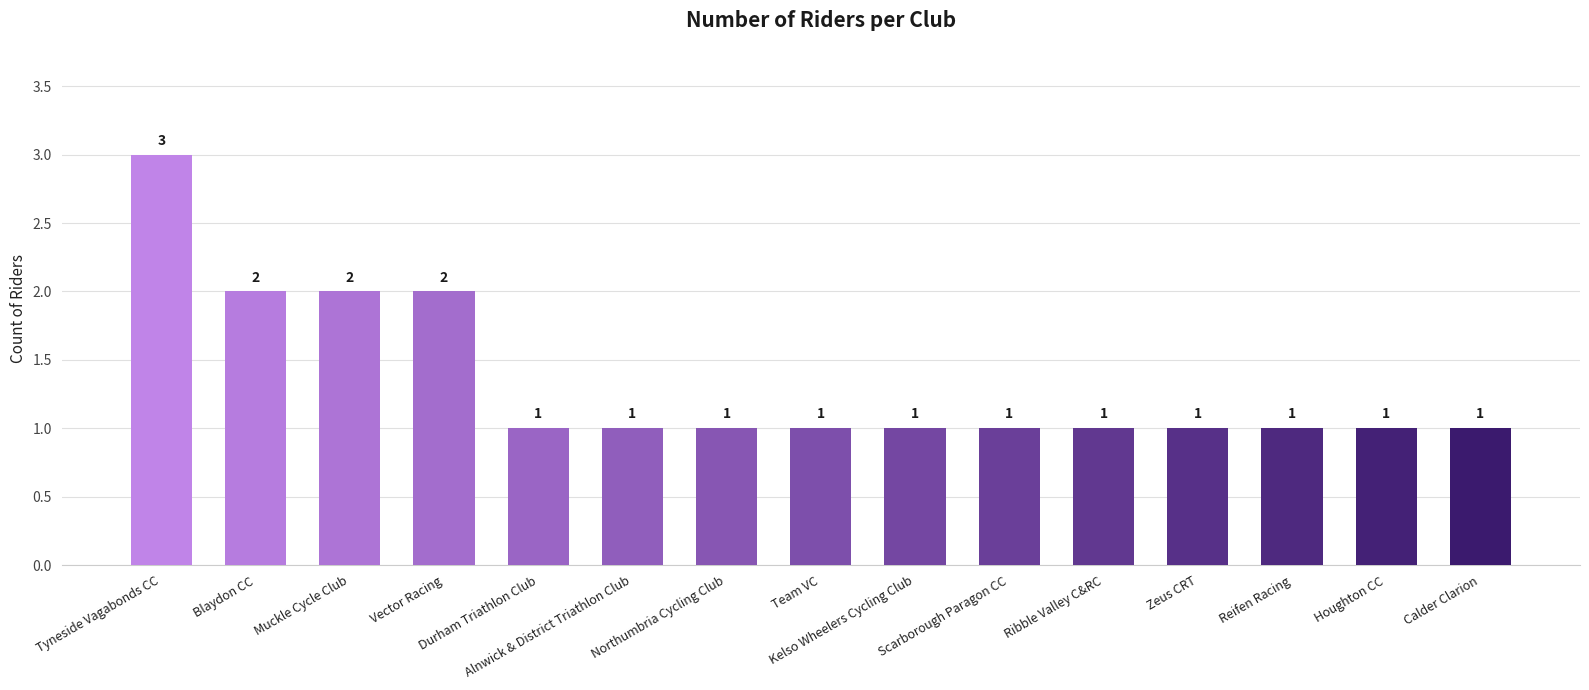

What is the average value?

1